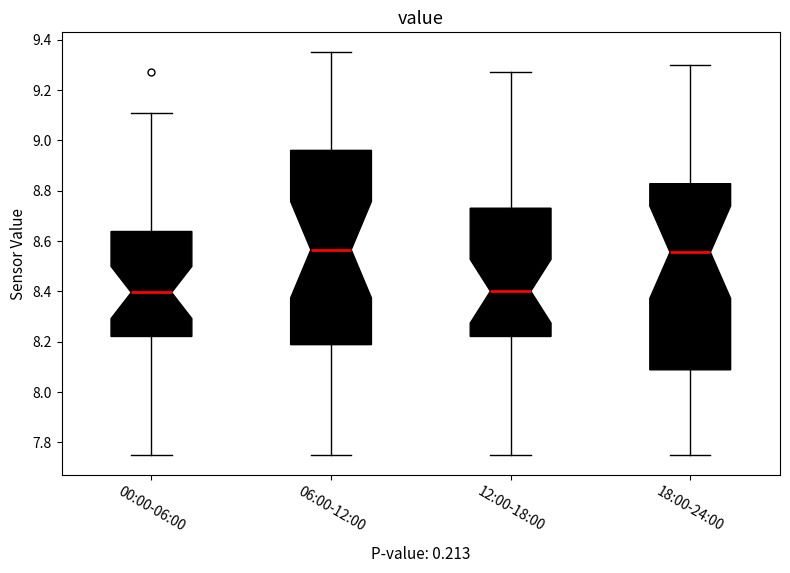

Which box is the tallest, from its lower edge to its upper edge?

06:00-12:00